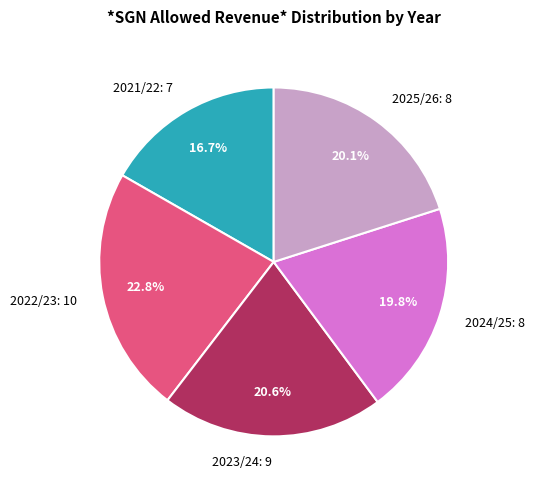

What percentage is the 2021/22 slice, to the nearest percent?

17%